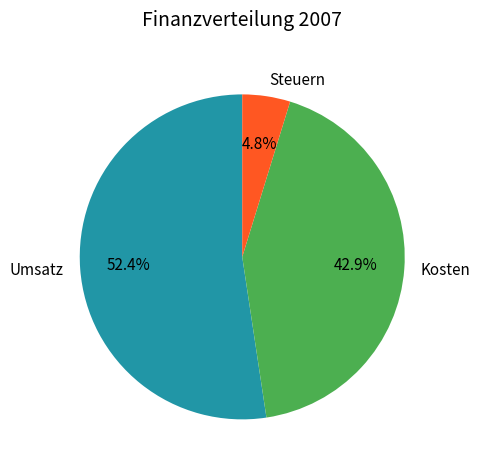

What percentage is the Umsatz slice, to the nearest percent?

52%